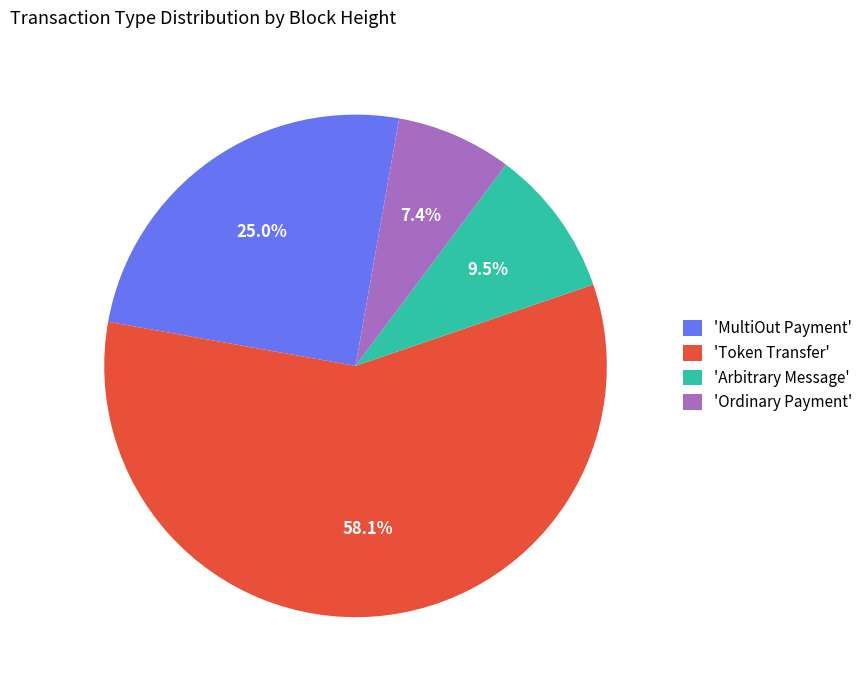

How many slices are in this pie chart?

4